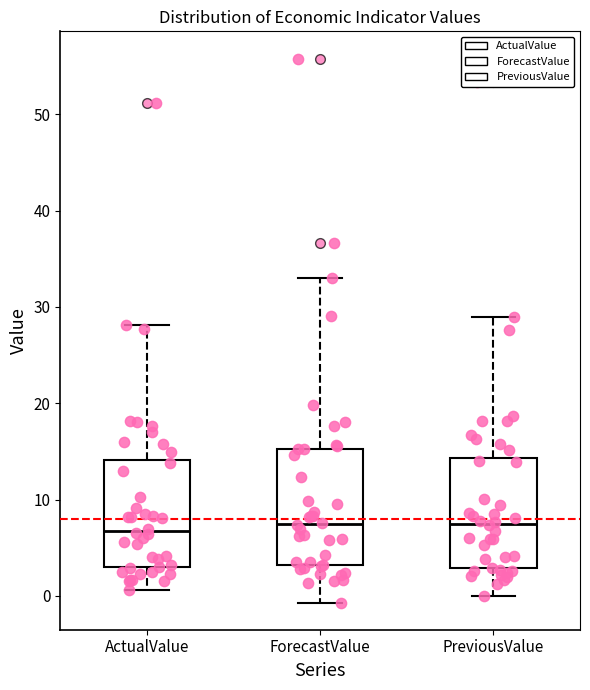

Reading left to right, transcribe this box plot: for each box, give where its median line is, the range the box spans, and where its two whiskers end, as read against the y-axis. The values are not printed on the chart, so give them approximately, as read against the axis.

ActualValue: median 7, box 3 to 14, whiskers 1 to 28
ForecastValue: median 8, box 3 to 15, whiskers -1 to 33
PreviousValue: median 8, box 3 to 14, whiskers 0 to 29